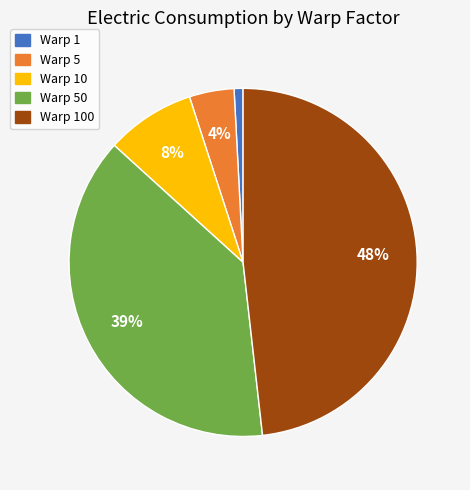

Is there a majority slice in this chart?

No